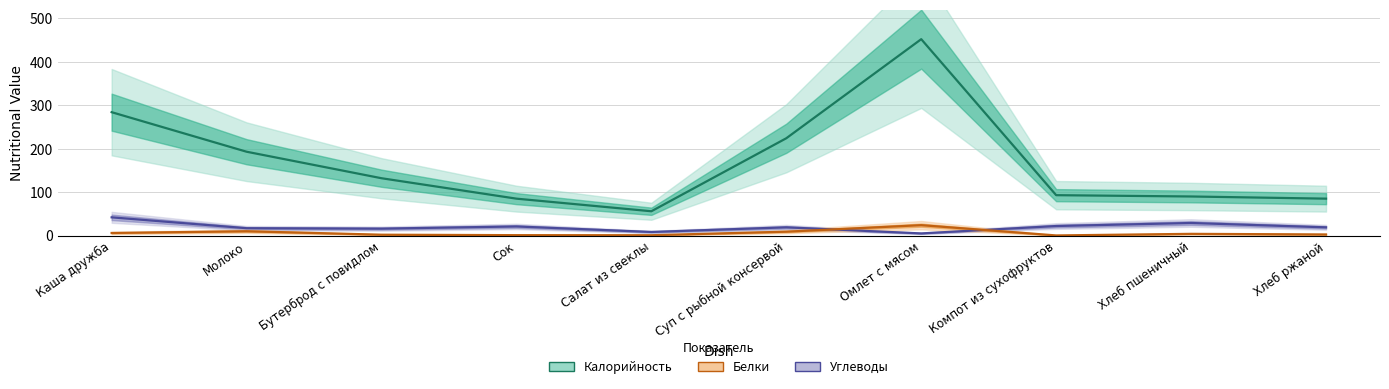

What is the label of the 3rd point from the right?

Компот из сухофруктов